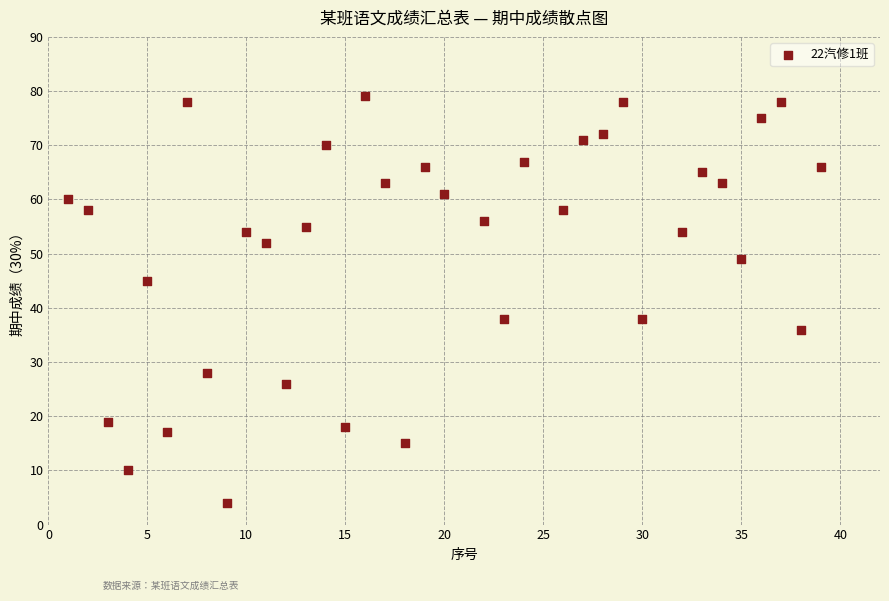

What is the range of X values (max minus min)?

38